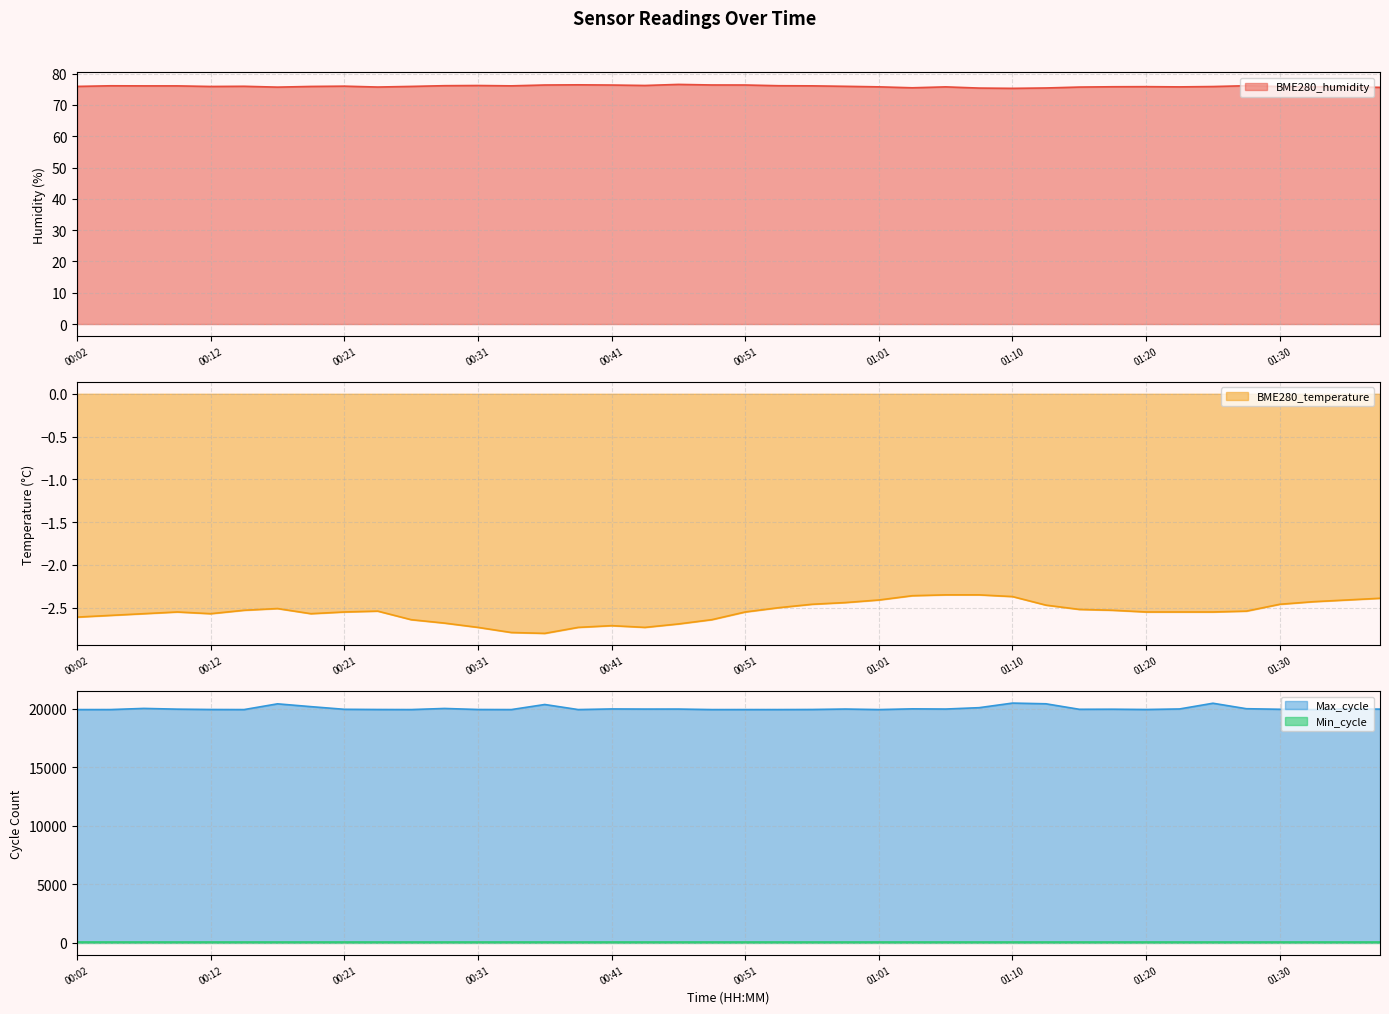

Which series has the widest spread of values?

Max_cycle